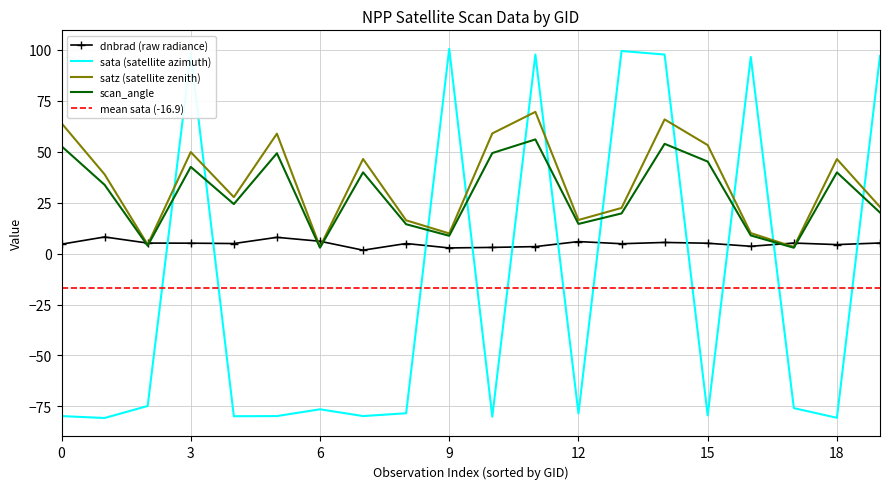

In satz, how many points are higher than both neighbors (excluding endpoints)?

6